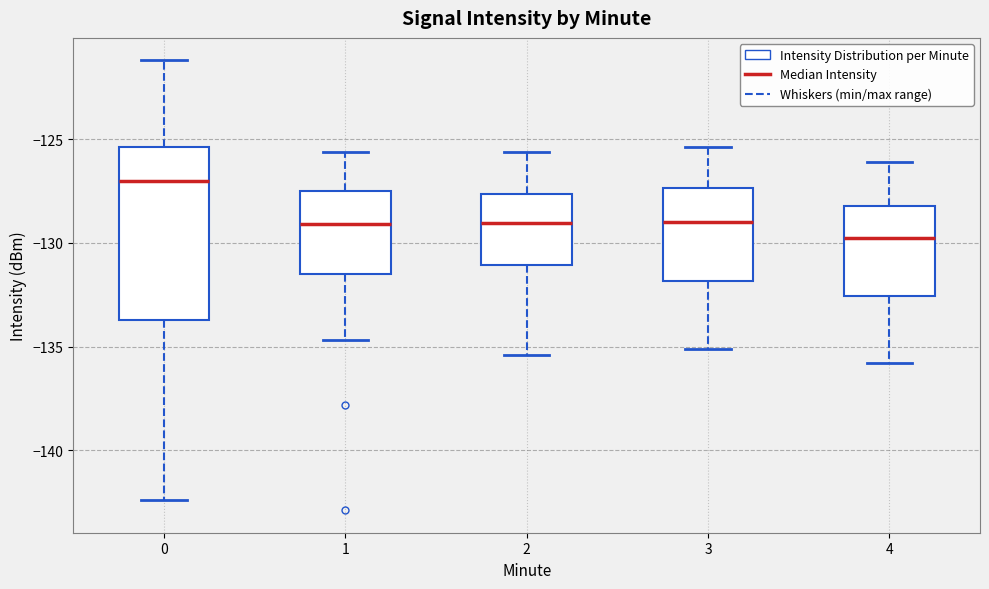

Where does the upper whisker of the box at x = 2 end on the y-axis? The values are not printed on the chart, so give them approximately, as read against the axis.

-125.5